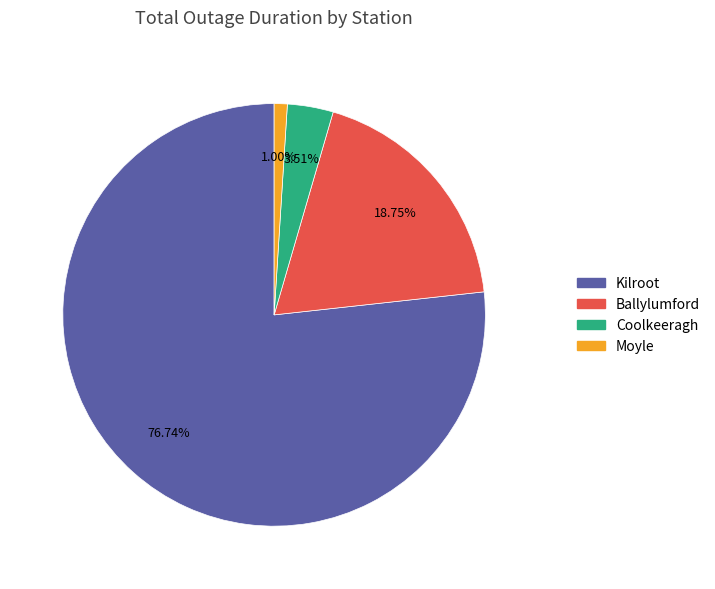

Is there a majority slice in this chart?

Yes